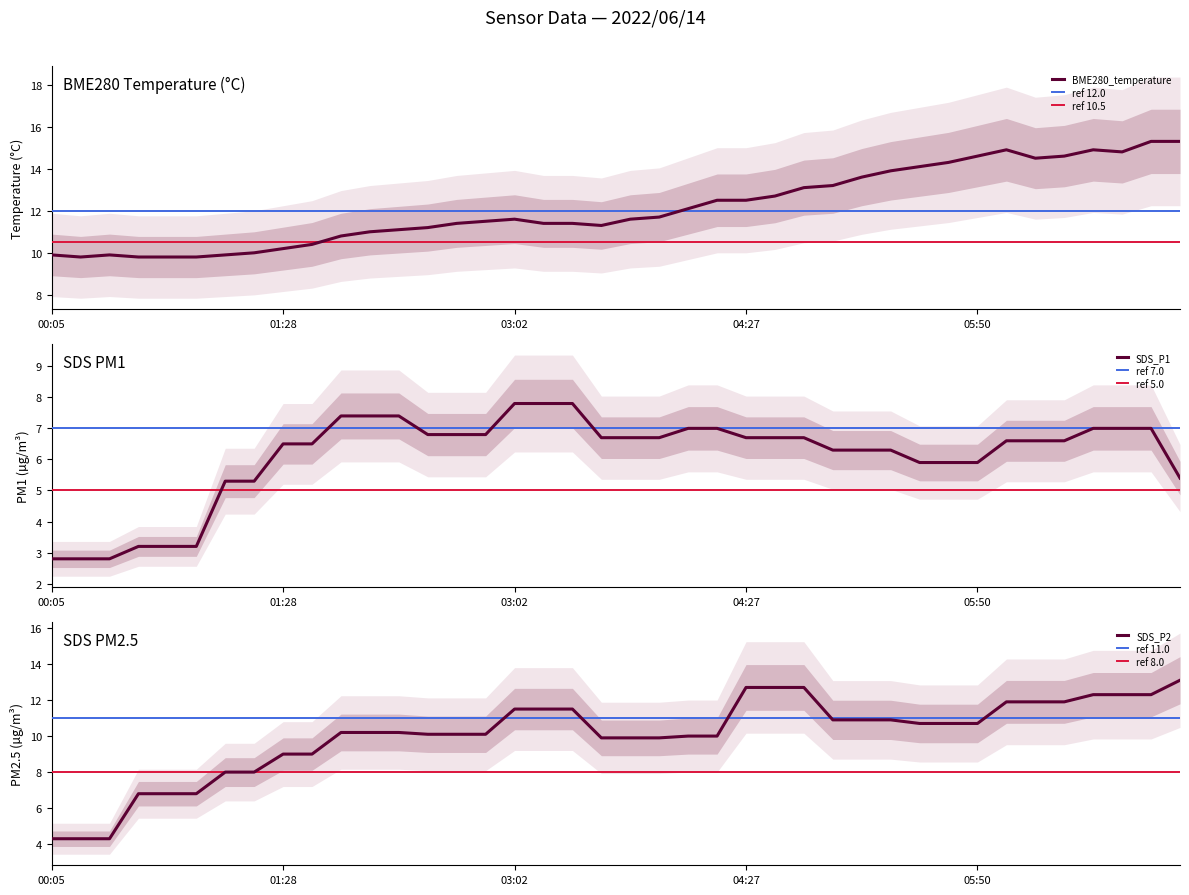

How many categories are shown in the chart?

40